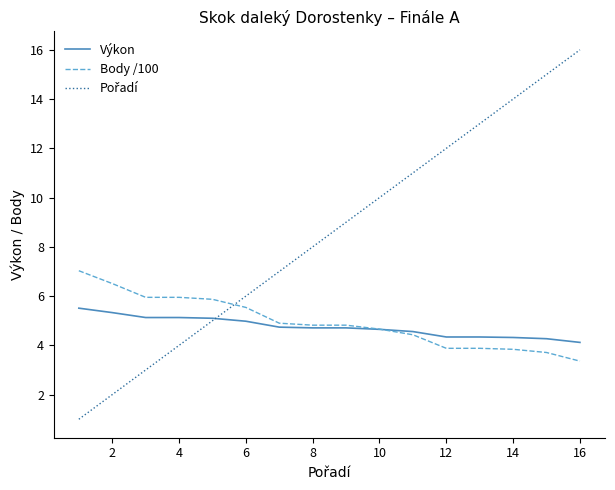

What is the smallest value displayed?

1.0